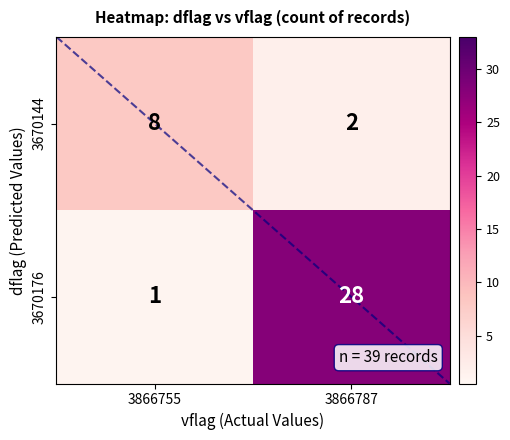

Rank the series by their maximum value, from highest to lowest.

3670176, 3670144